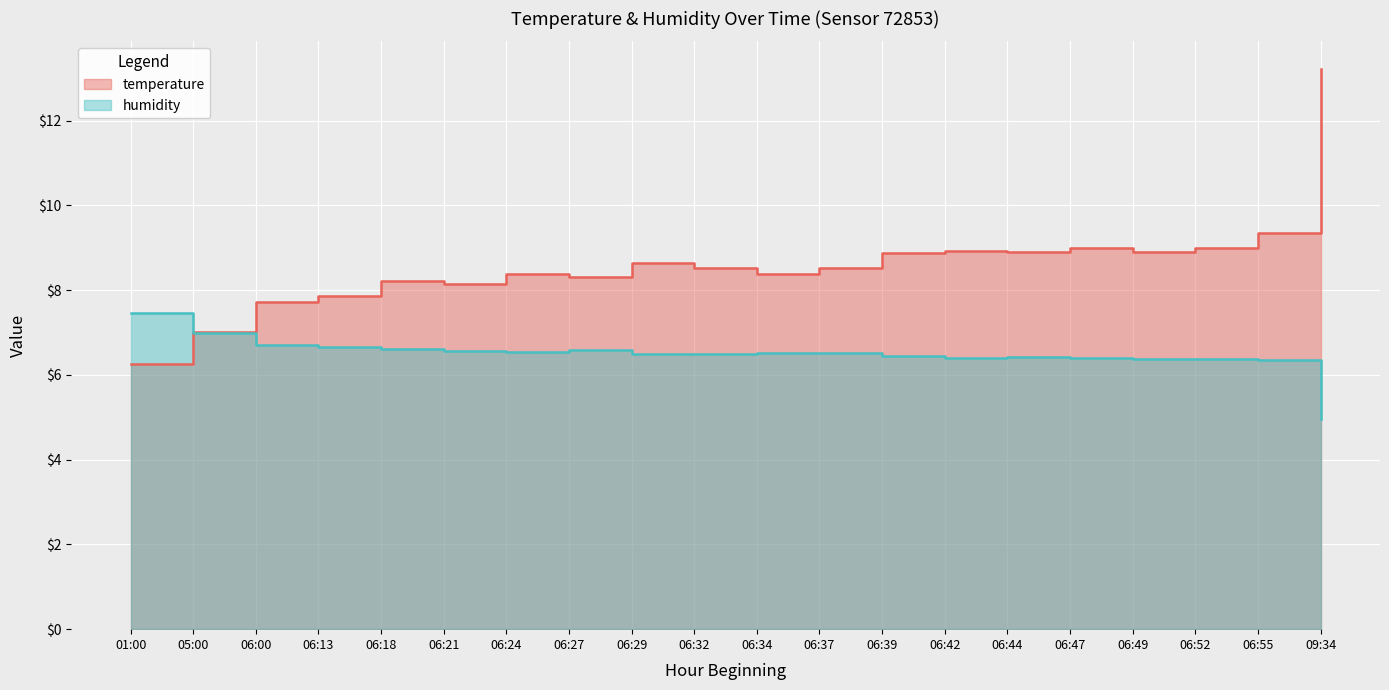

Which has a higher value, 05:00 or 09:34?

09:34